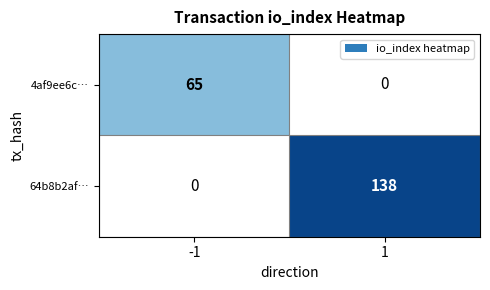

Is it true that 4af9ee6c… equals 37 at -1?

False